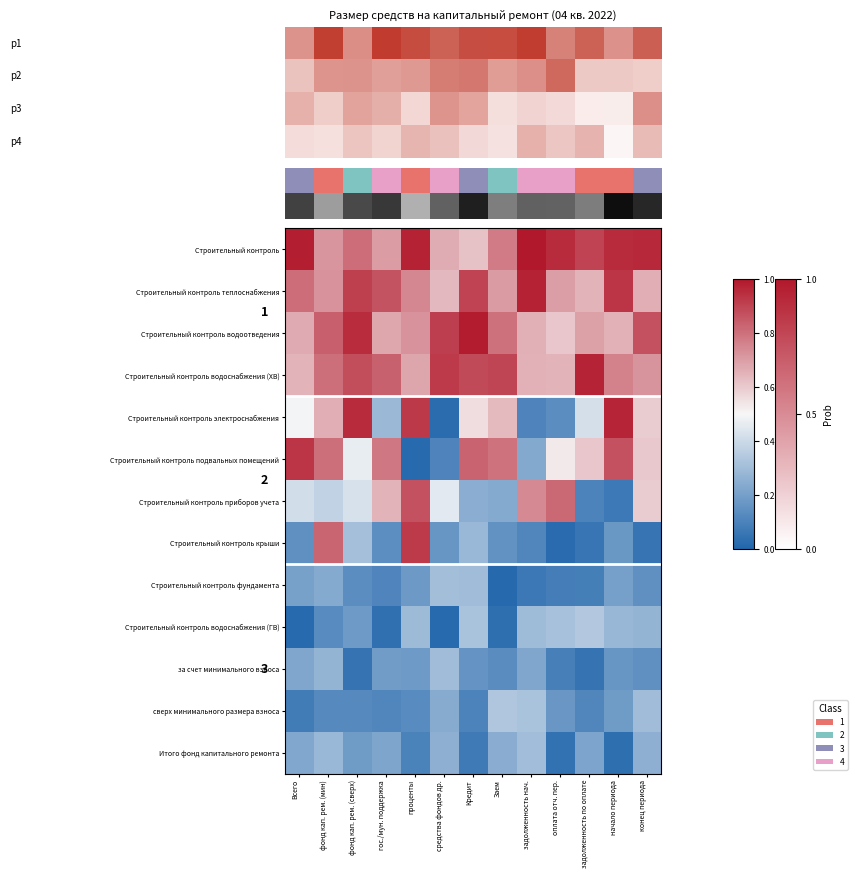

What is the difference between the maximum and second lowest values in the Строительный контроль электроснабжения series?

0.9